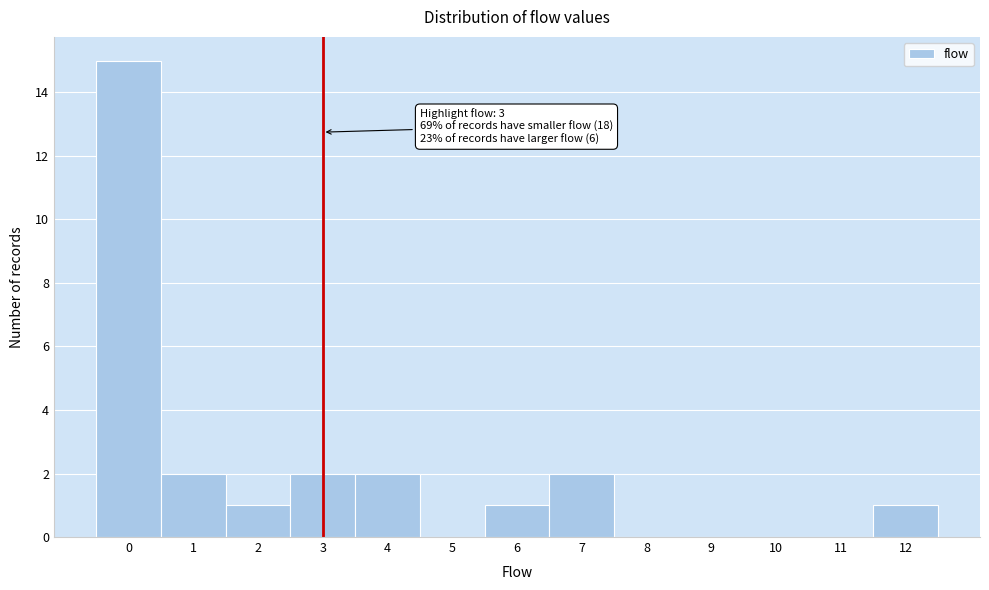

Over which range of the x-axis is the bar tallest?

-0.5 to 0.5